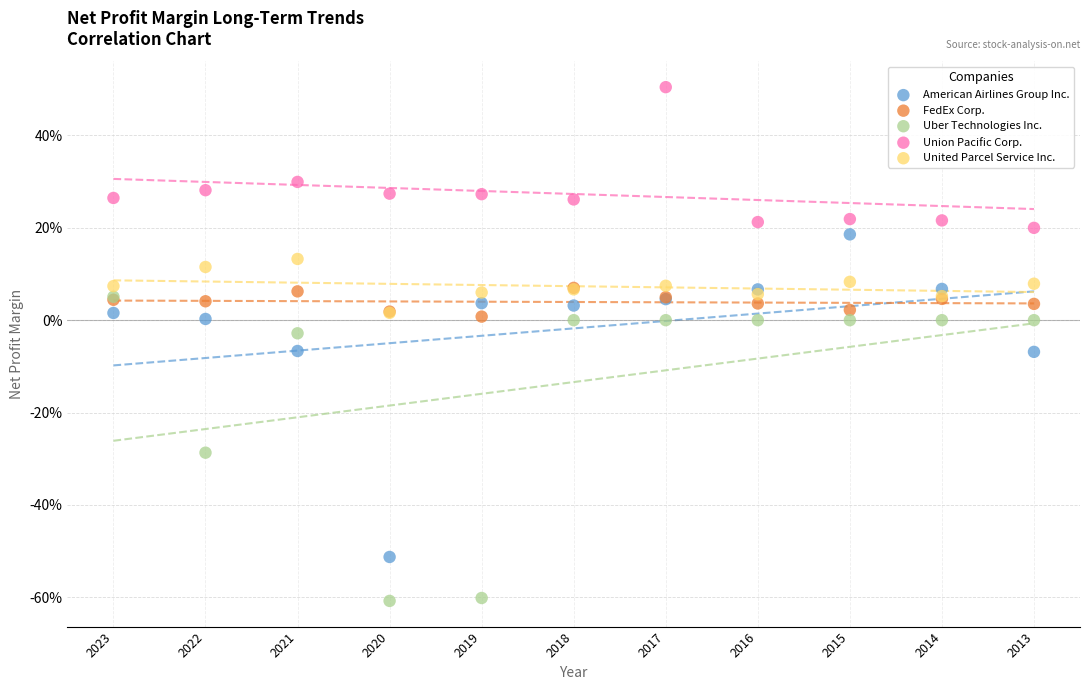

What are all the series names shown in the legend?

American Airlines Group Inc., FedEx Corp., Uber Technologies Inc., Union Pacific Corp., United Parcel Service Inc.